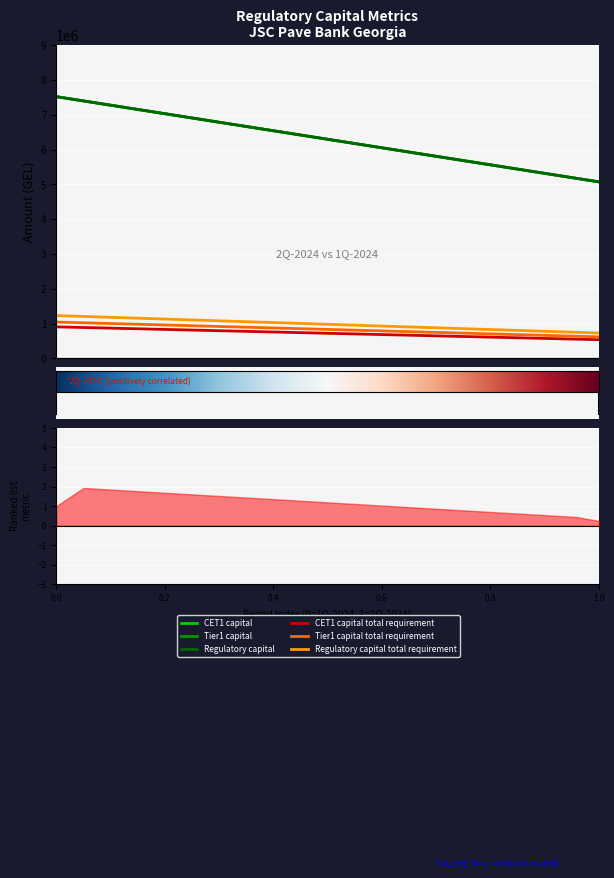

How many lines are shown in the chart?

6